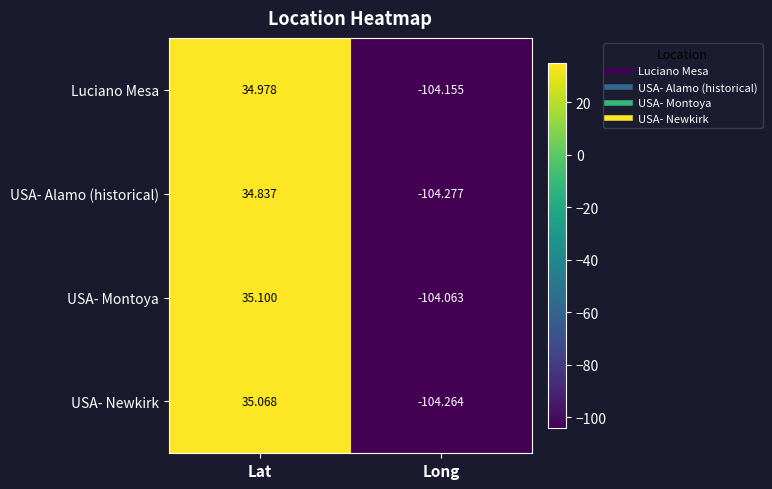

What is the total value across all series at Long?

-416.8